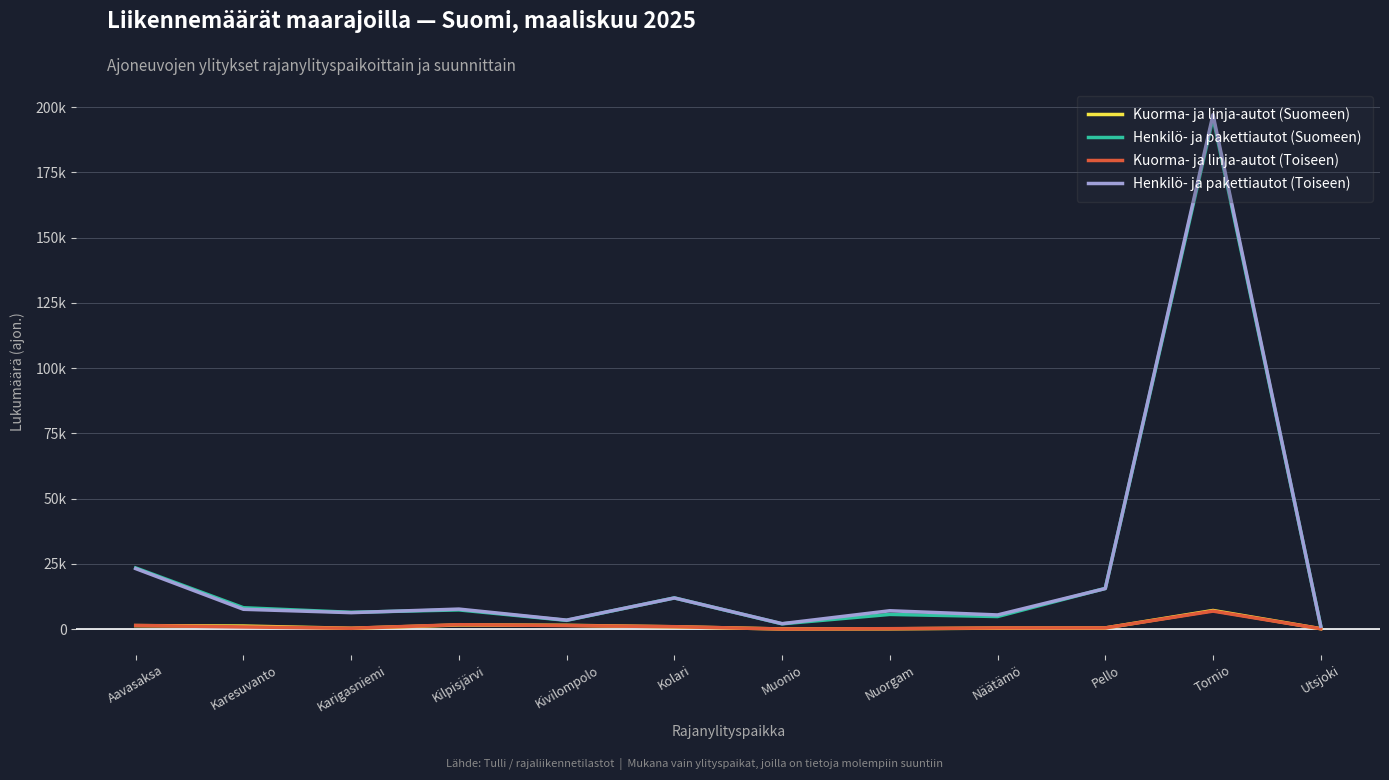

What is the total value across all series at Utsjoki?

2607